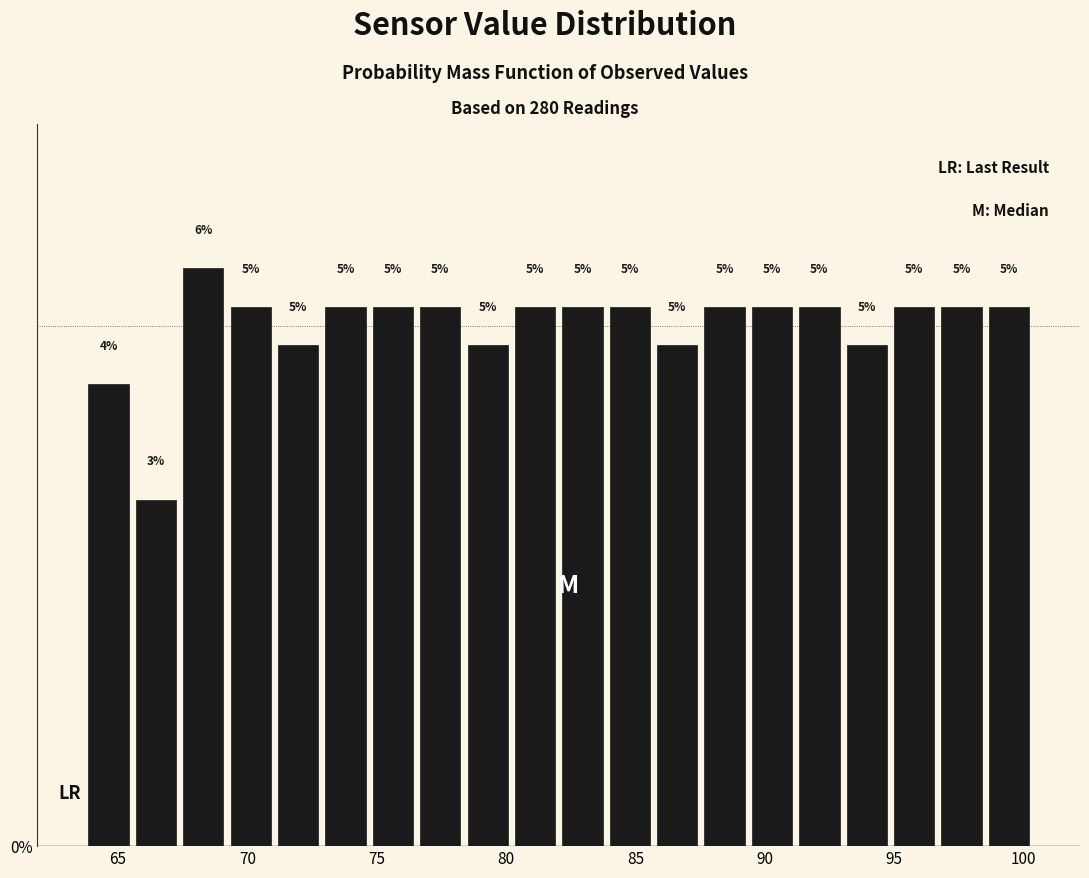

Read against the x-axis, roughly where is the centre of the tallest bar?

68.5